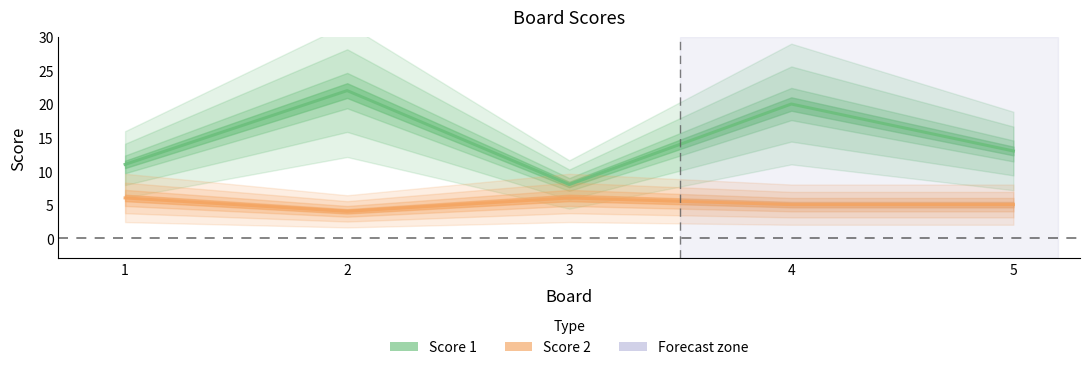

Reading left to right, extract all data points from this chart.

Score 1: 11	22	8	20	13
Score 2: 6	4	6	5	5